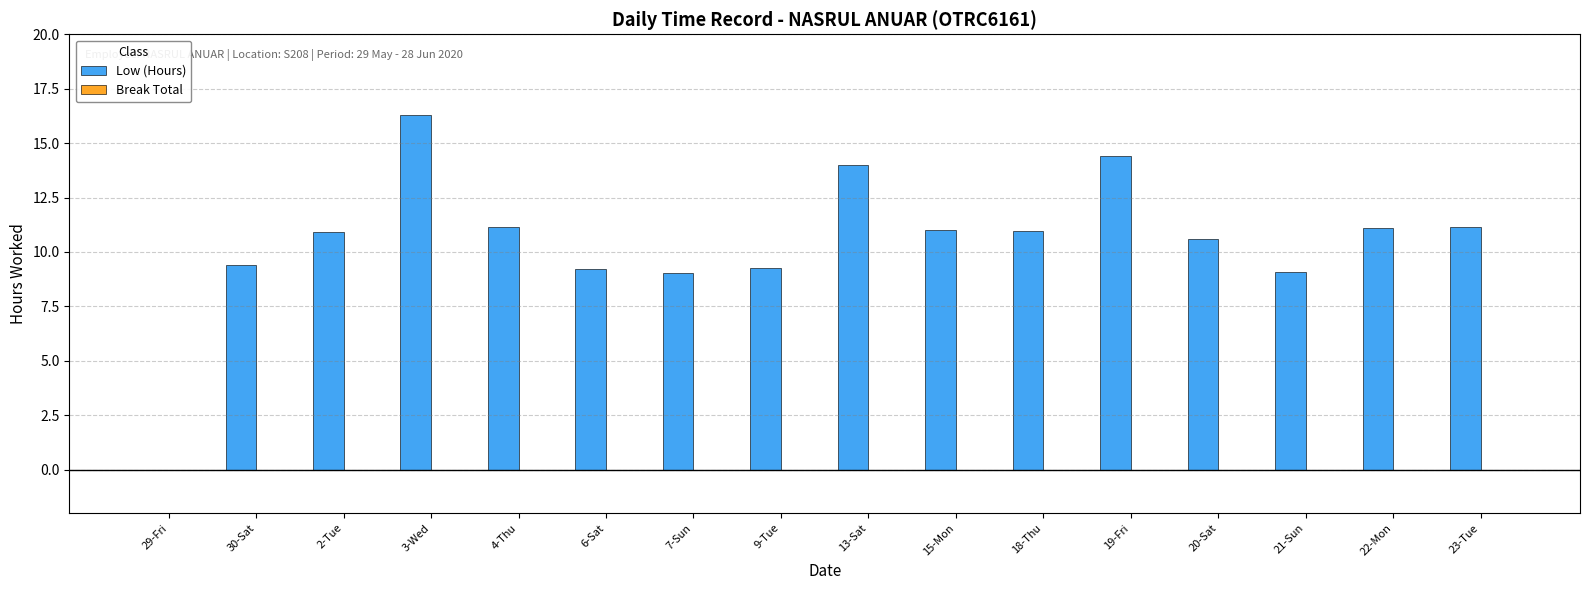

Between 20-Sat and 18-Thu, which is larger?

18-Thu